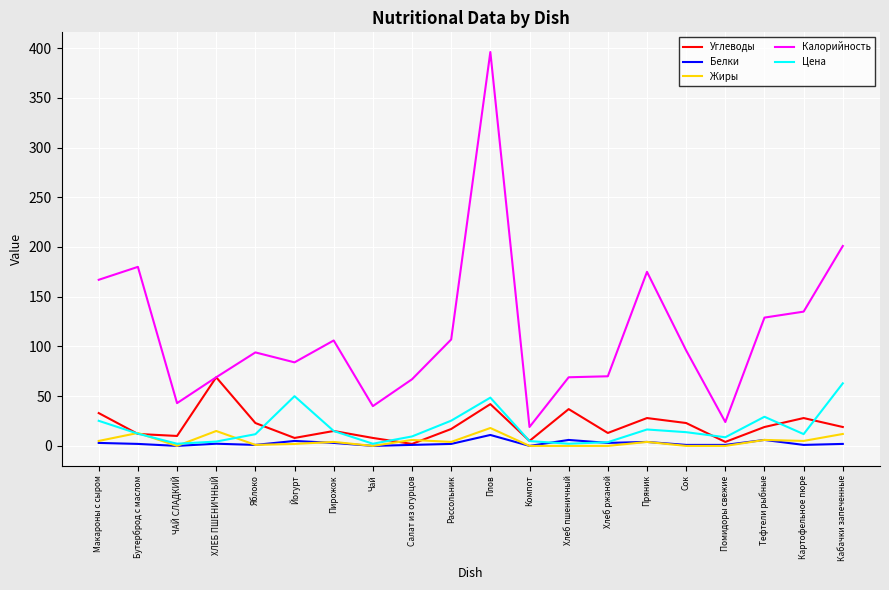

What is the sum of the Цена values at Пряник and Компот?

21.3